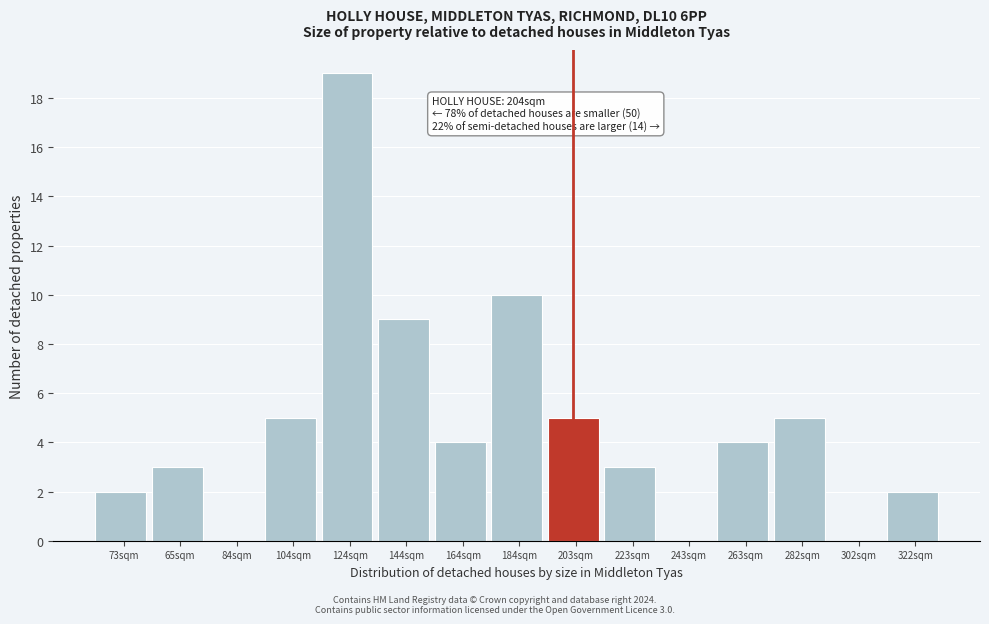

Reading left to right, what are all the values shown in this chart?

73sqm=2	65sqm=3	84sqm=0	104sqm=5	124sqm=19	144sqm=9	164sqm=4	184sqm=10	203sqm=5	223sqm=3	243sqm=0	263sqm=4	282sqm=5	302sqm=0	322sqm=2